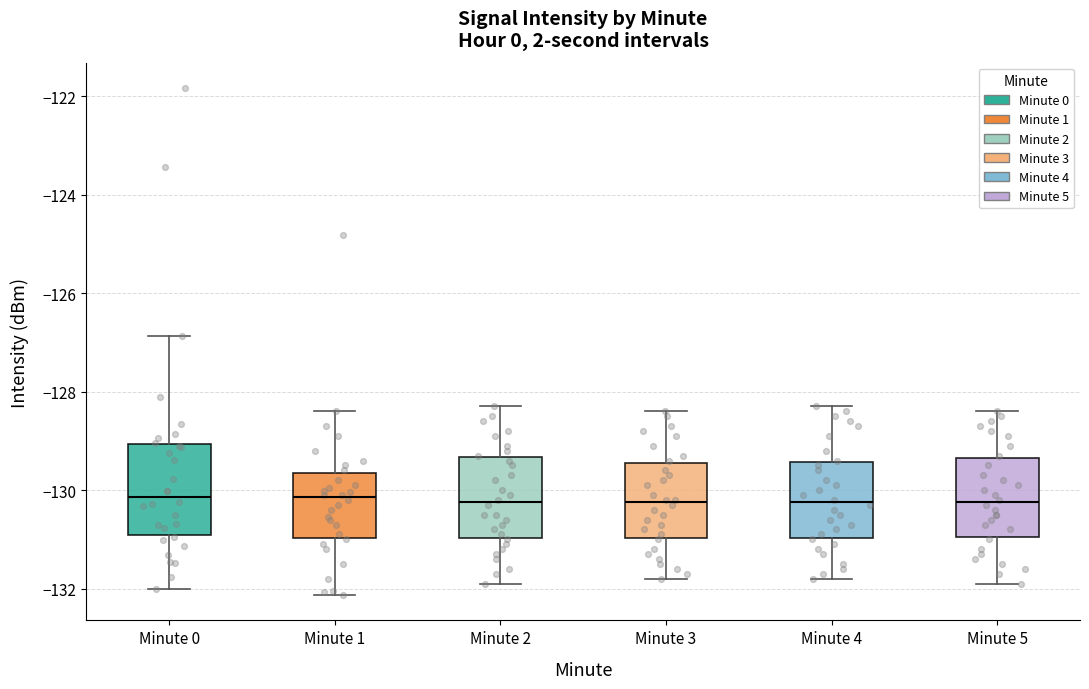

Where does the median line of the box for Minute 2 sit on the y-axis? The values are not printed on the chart, so give them approximately, as read against the axis.

-130.2